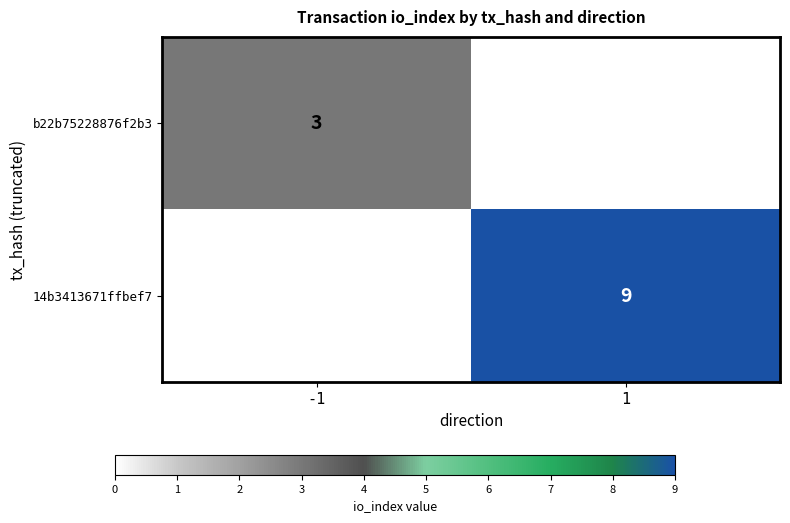

The value of b22b75228876f2b3 at -1 is 4. True or false?

False